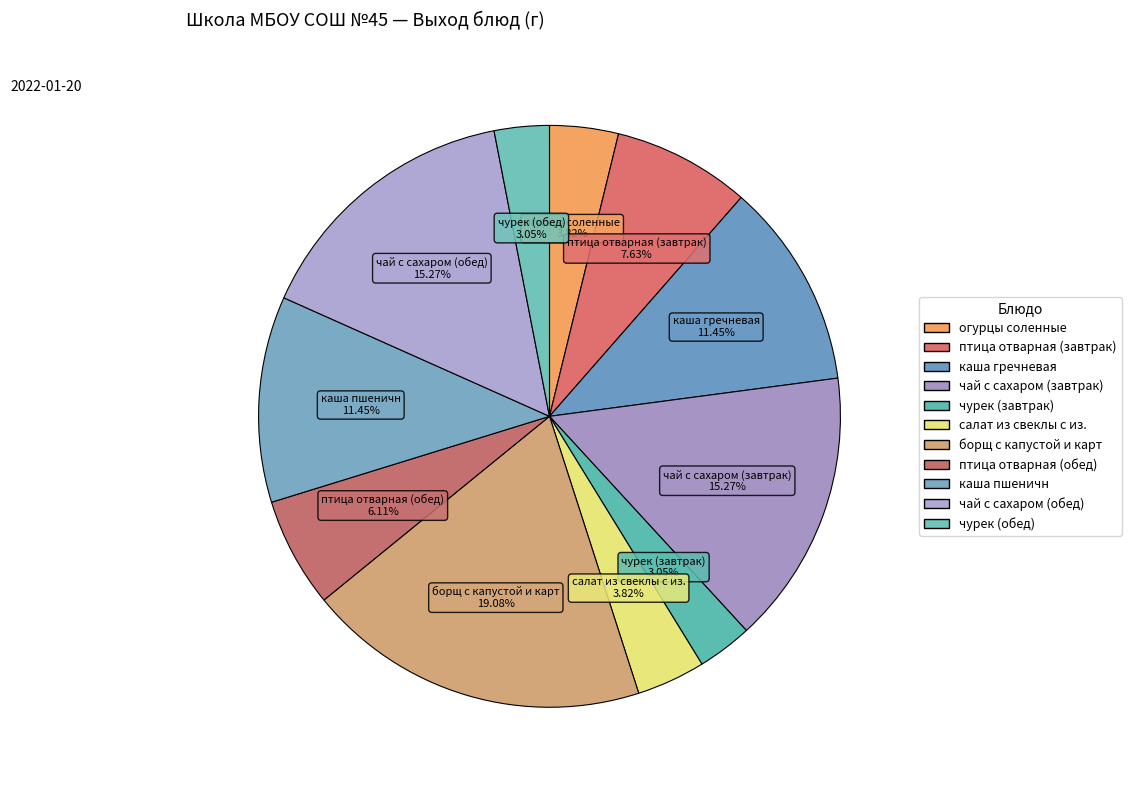

How much of the chart is everything except птица отварная (завтрак)?

92.4%